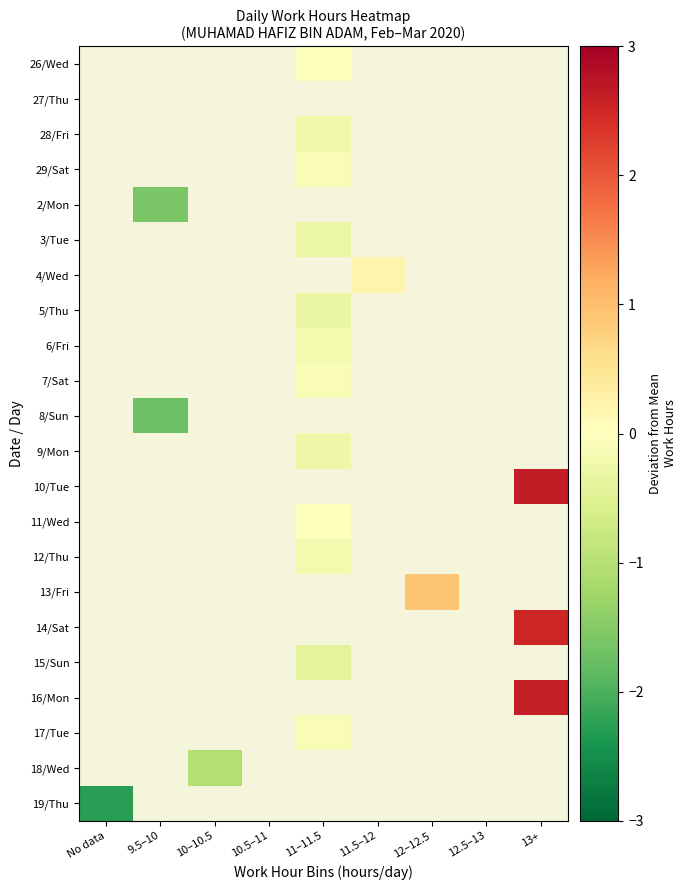

Between 10.5–11 and 12.5–13, which is larger?

12.5–13